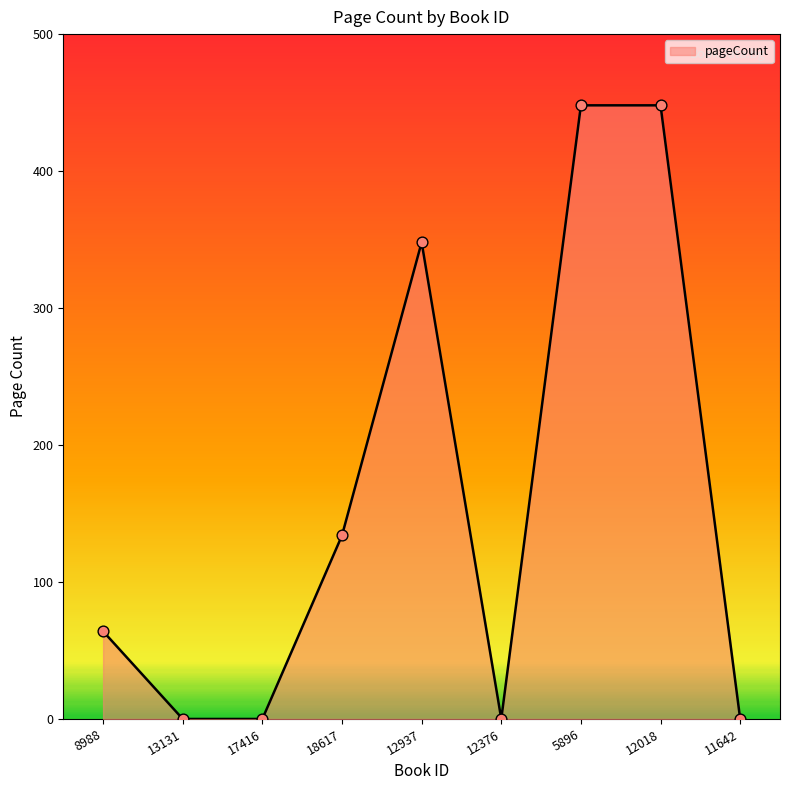

What is the change in value from 12376 to 5896?

+448